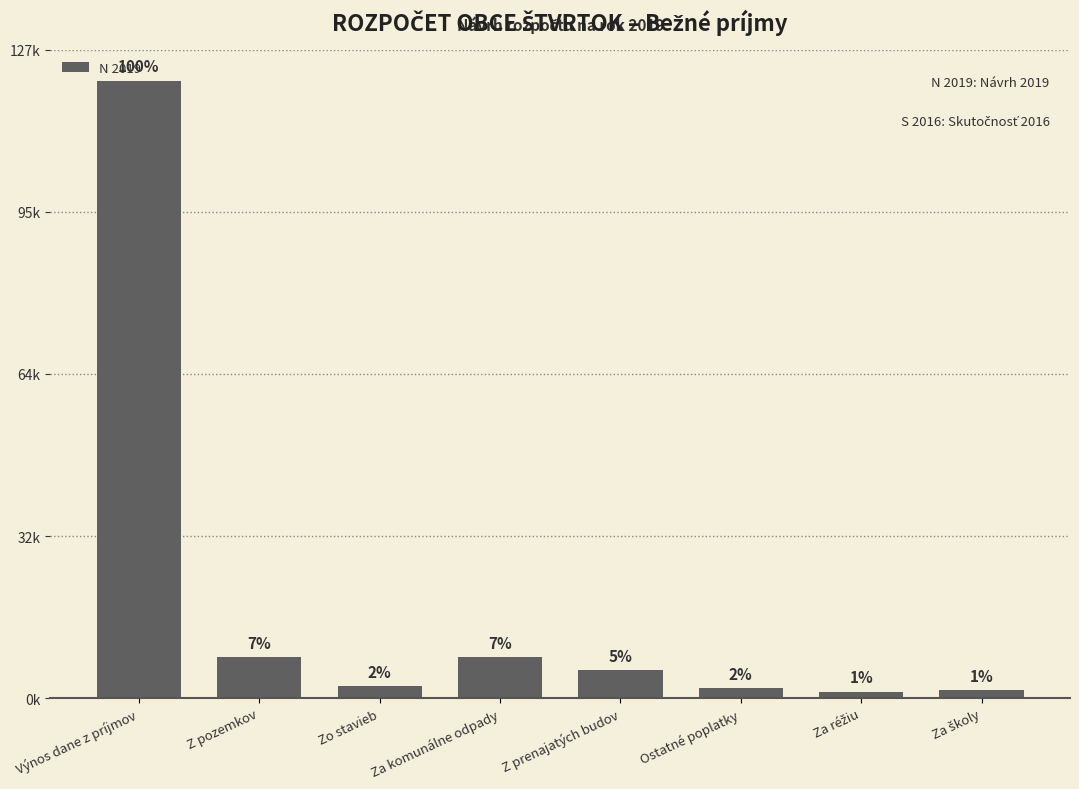

What is the difference between the values at Za réžiu and Za komunálne odpady?

6700